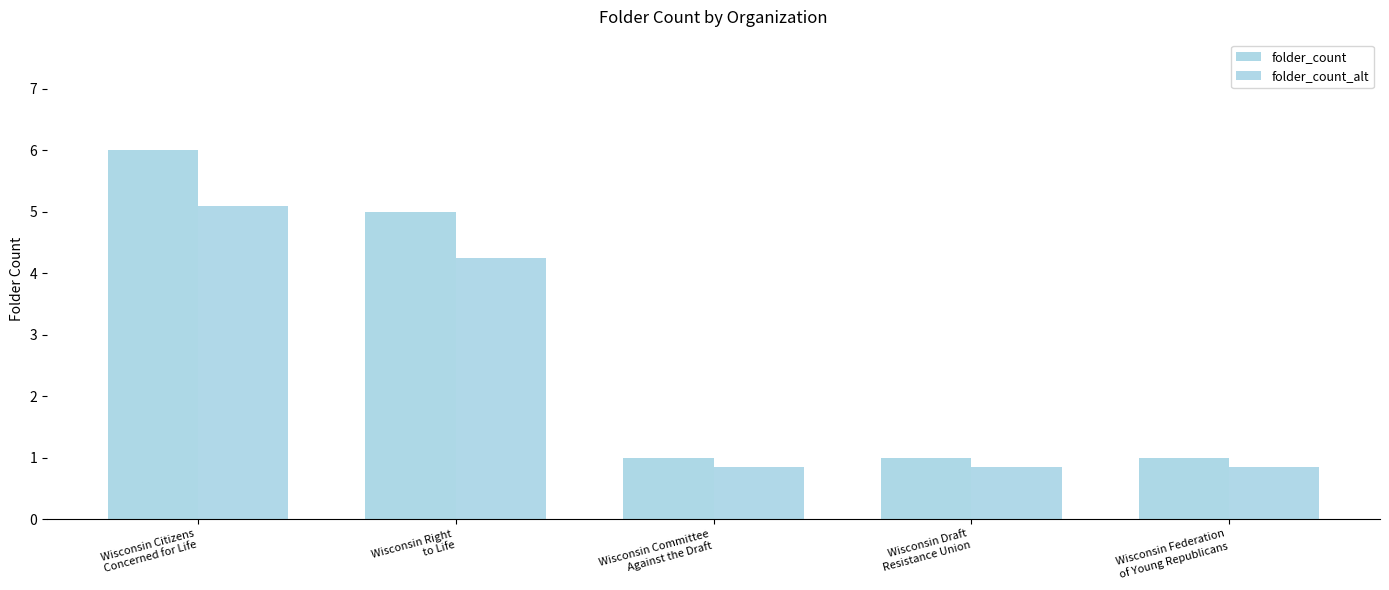

Rank the series by their maximum value, from lowest to highest.

folder_count_alt, folder_count